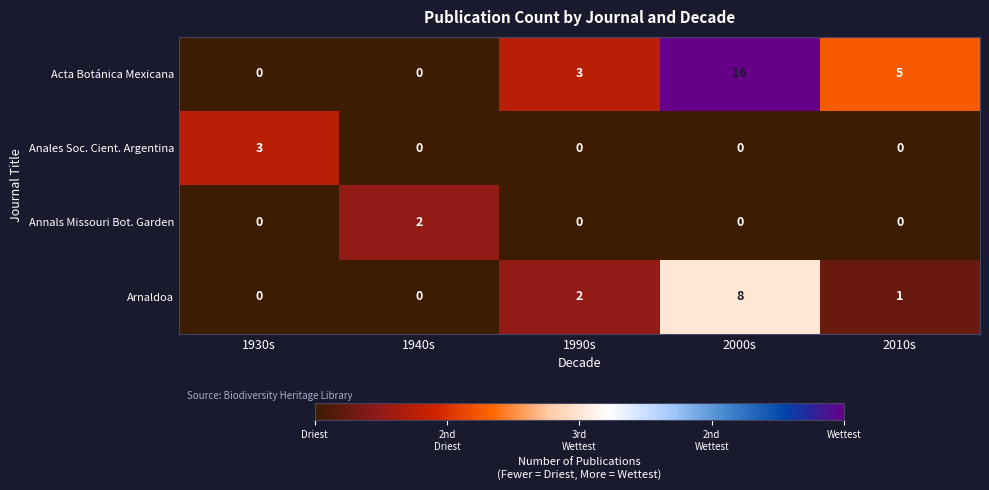

Count the Acta Botánica Mexicana values in the range 0 to 5.

4